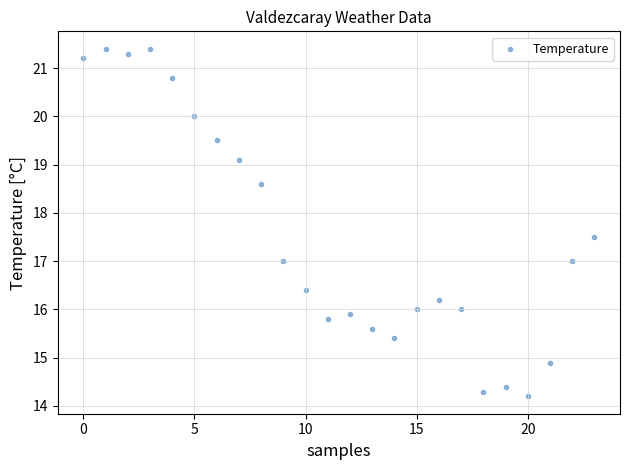

What is the range of Y values (max minus min)?

7.2